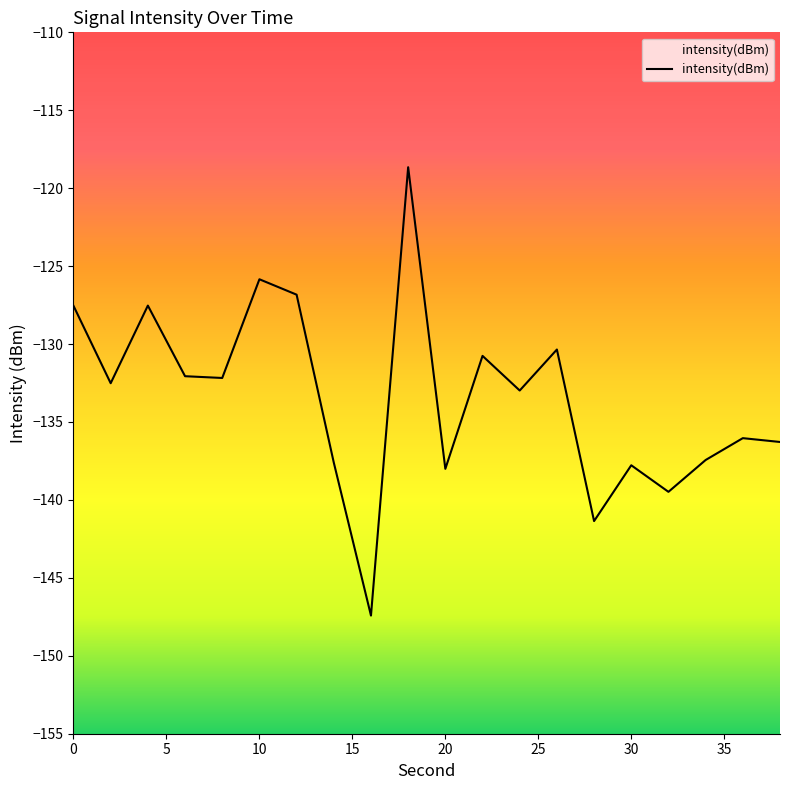

What is the difference between the values at 10 and 30?

11.9